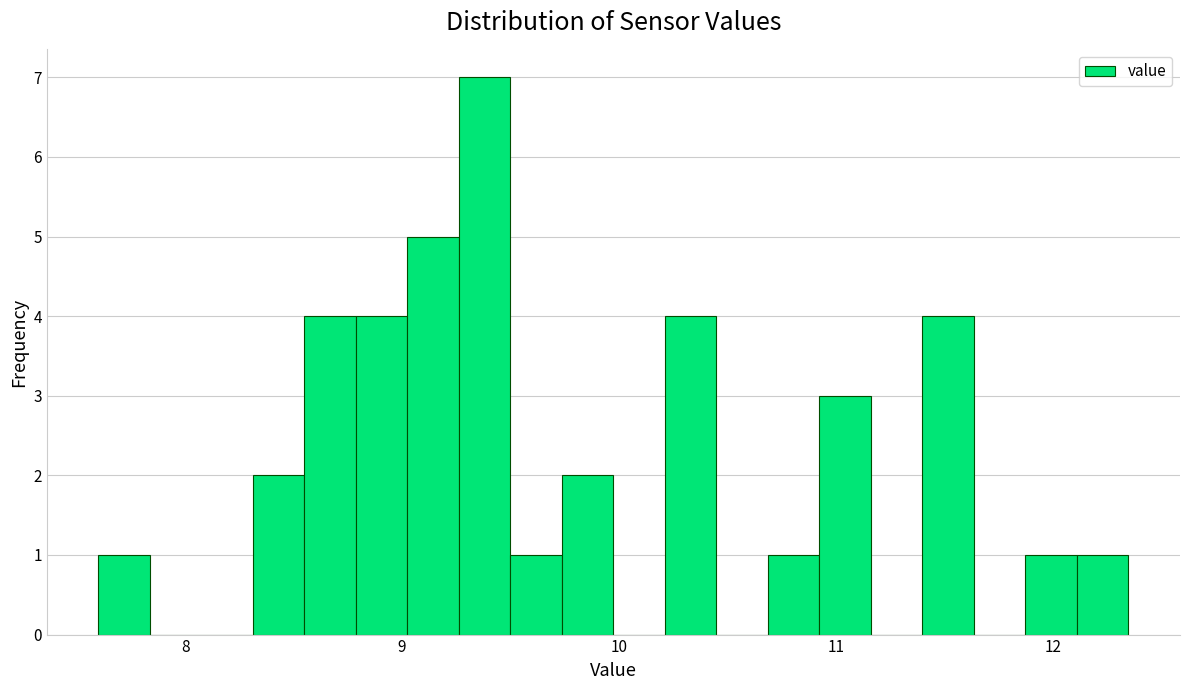

Read against the x-axis, roughly where is the centre of the tallest bar?

9.4